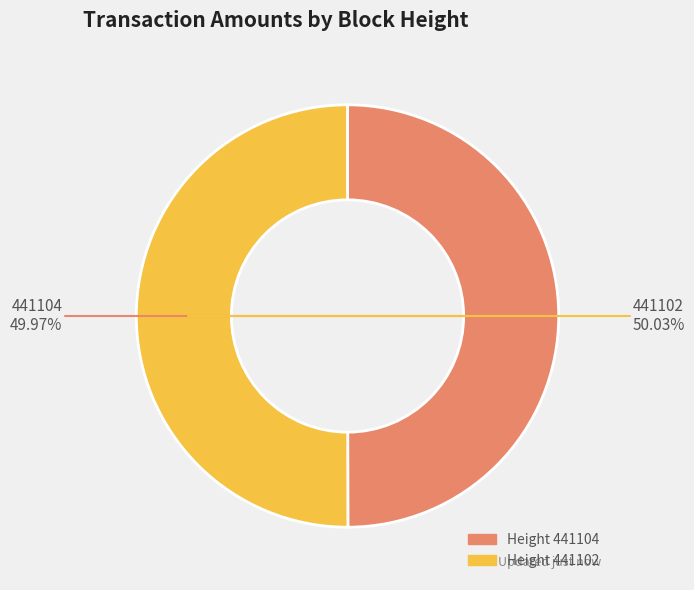

Is there any slice that represents more than half of the pie?

Yes